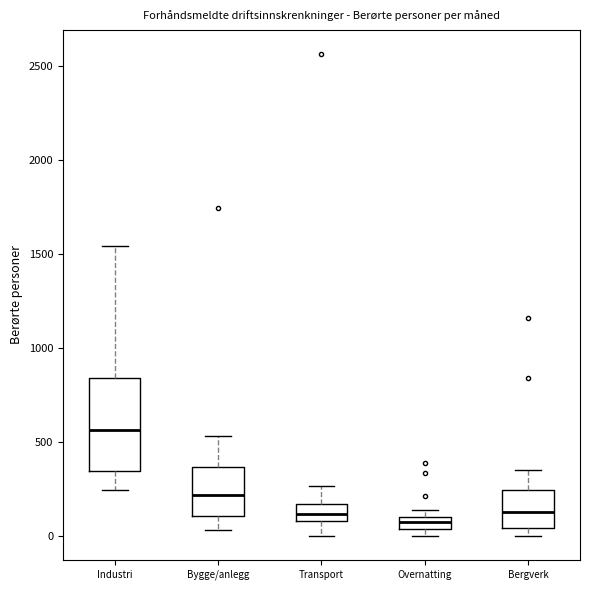

Where is the lower edge of the box for Bygge/anlegg on the y-axis? The values are not printed on the chart, so give them approximately, as read against the axis.

100